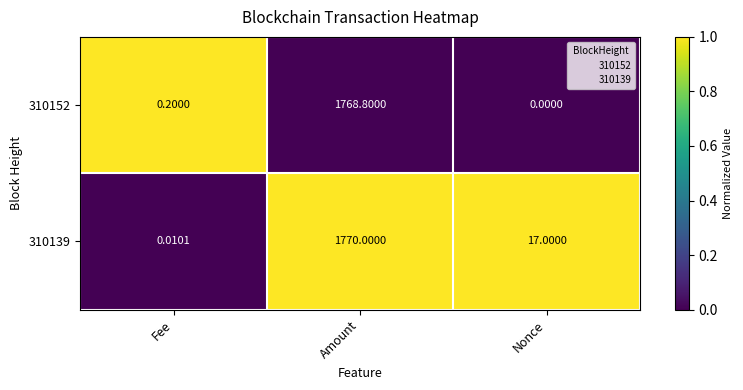

At Fee, list the series in order from largest to smallest.

310152, 310139